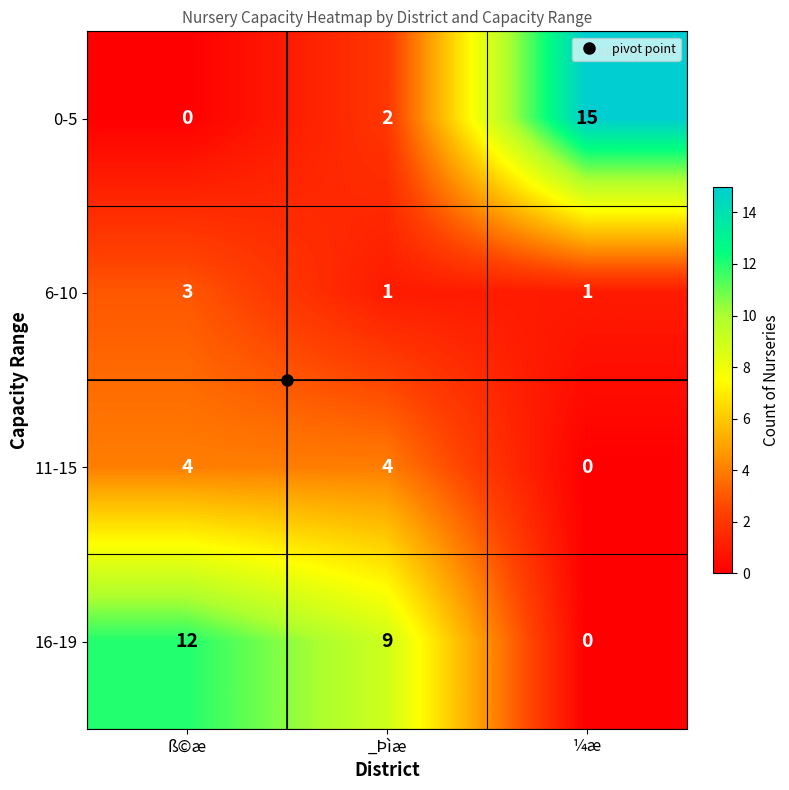

Which series has the largest total across all categories?

16-19